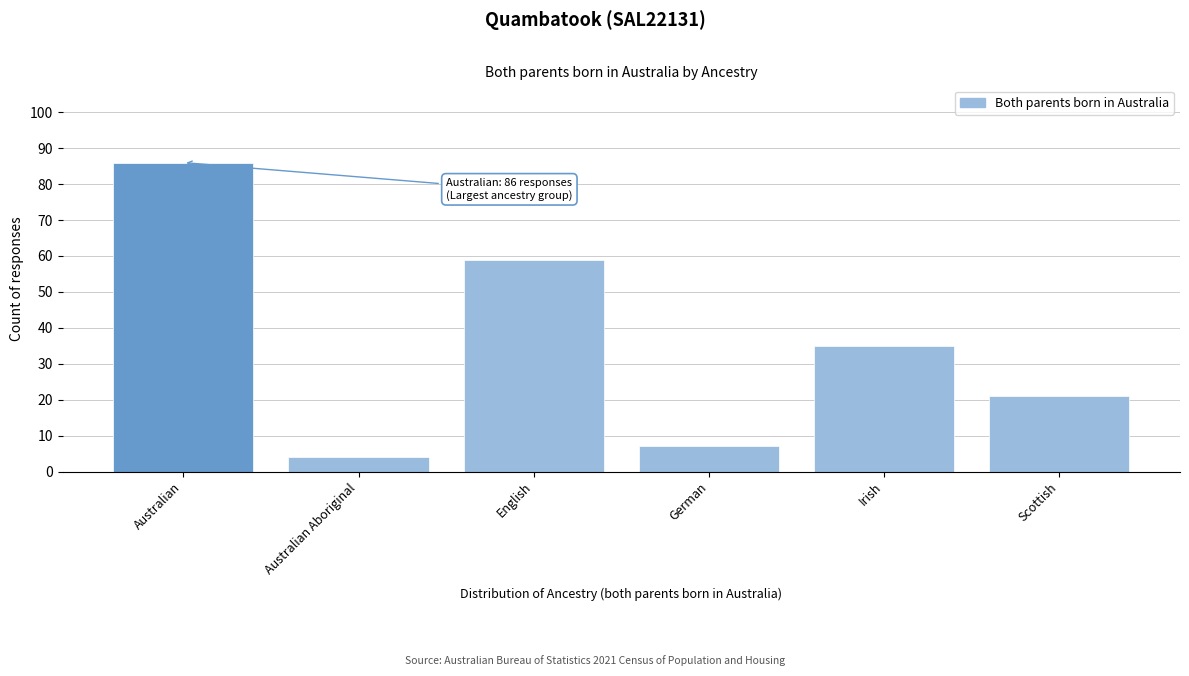

Reading left to right, what are all the values shown in this chart?

Australian=86	Australian Aboriginal=4	English=59	German=7	Irish=35	Scottish=21